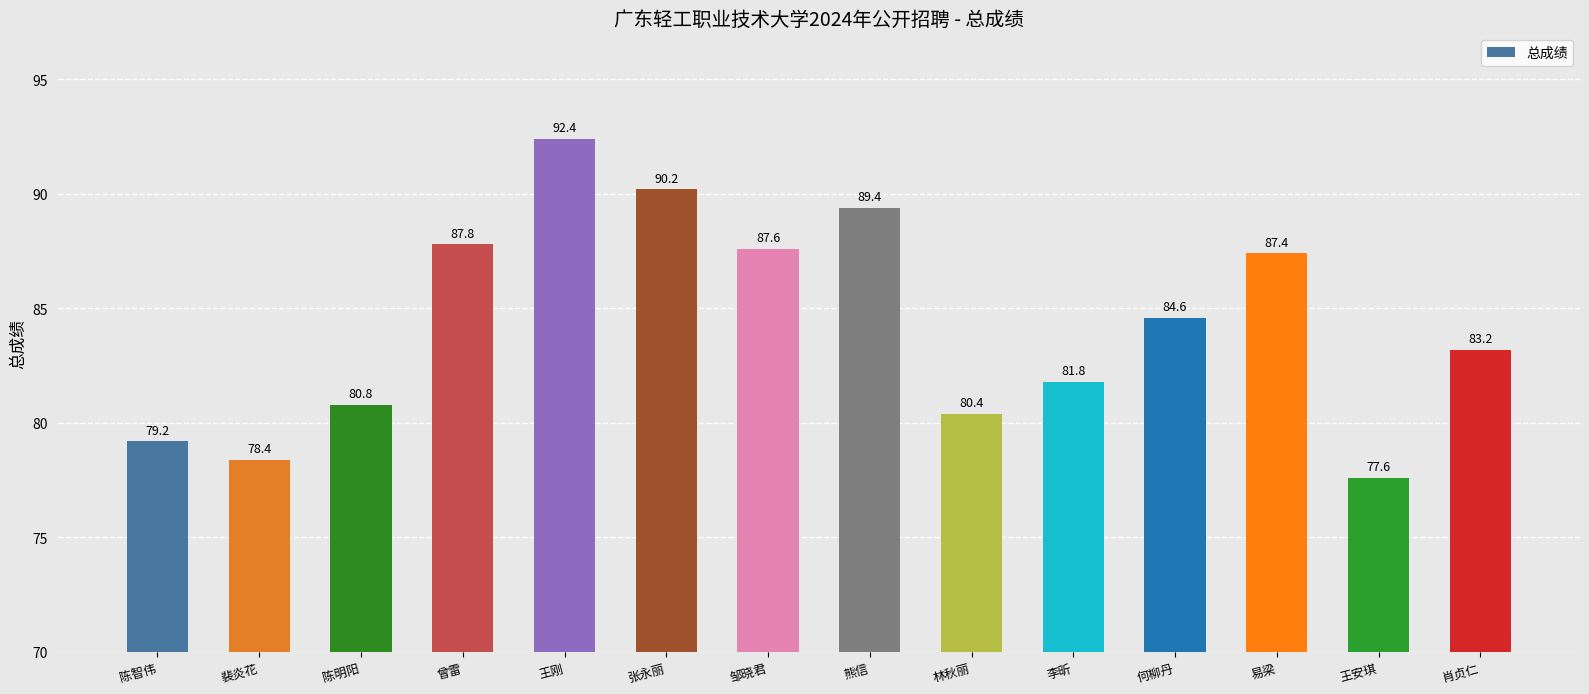

What is the difference between the maximum and second lowest values?

14.0